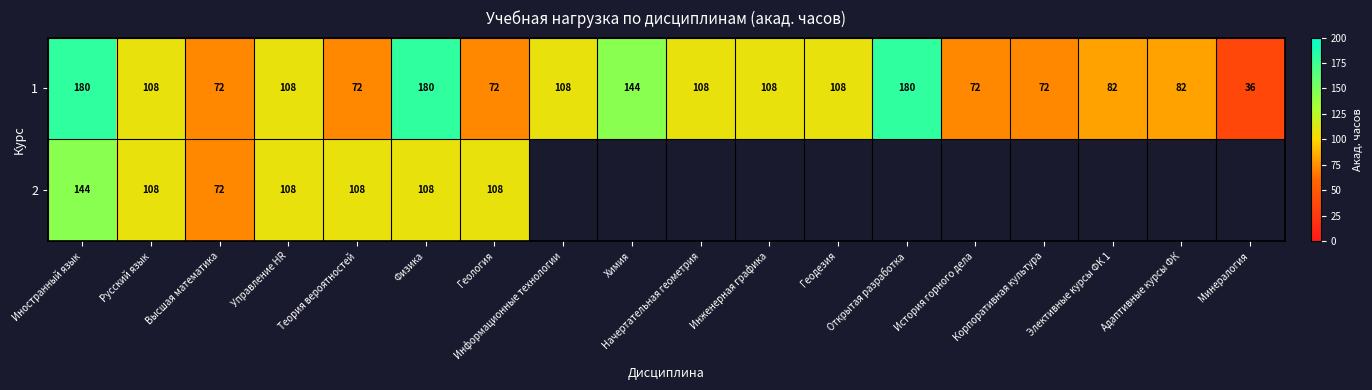

What is the total value across all series at Геология?

180